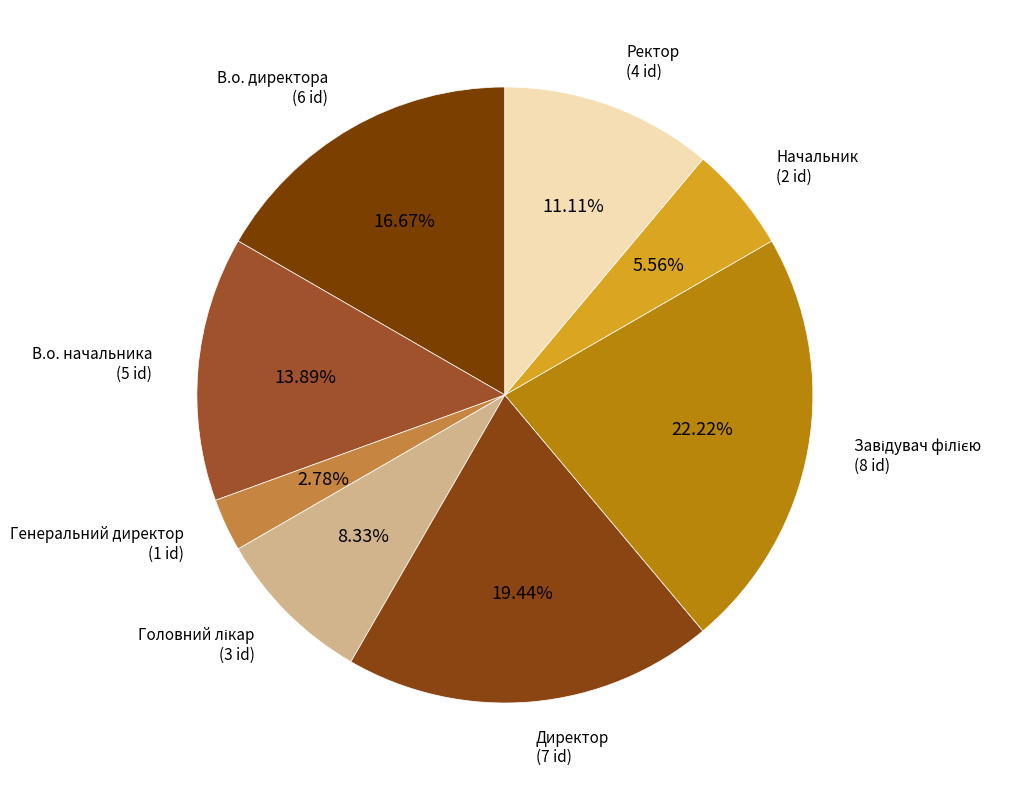

Is there any slice that represents more than half of the pie?

No